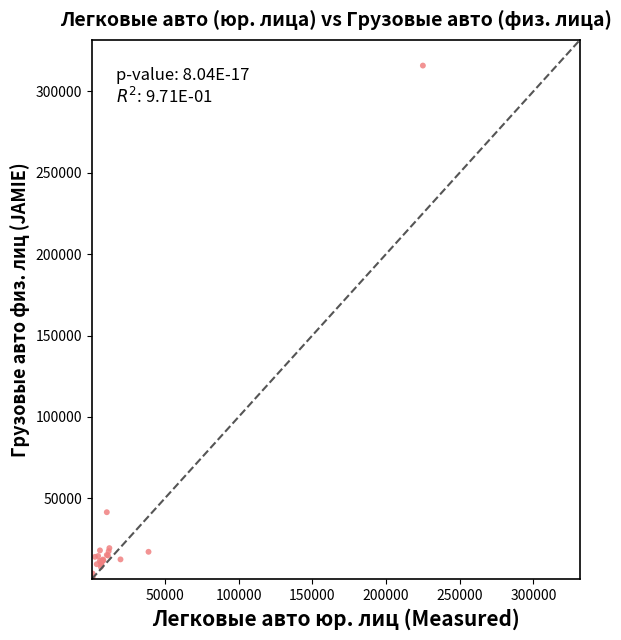

What Y value in the scatter plot is closest to 158150?

41515